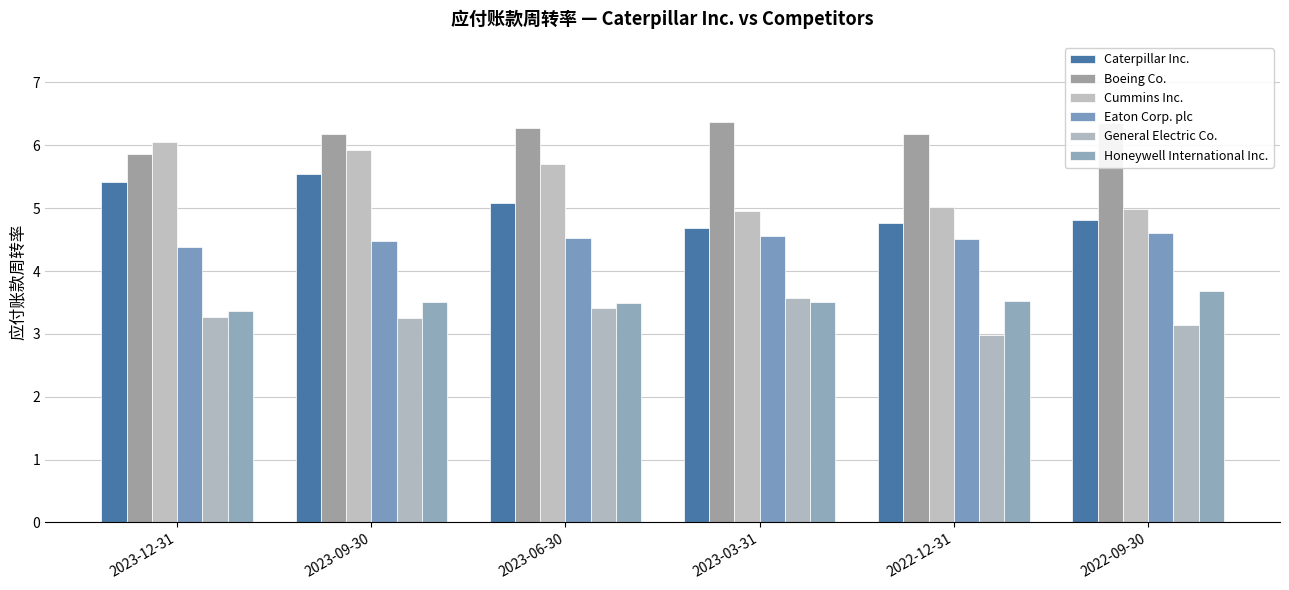

Reading right to left, transcribe all the data shown in this chart.

Caterpillar Inc.: 2022-09-30=4.8	2022-12-31=4.8	2023-03-31=4.7	2023-06-30=5.1	2023-09-30=5.5	2023-12-31=5.4
Boeing Co.: 2022-09-30=6.4	2022-12-31=6.2	2023-03-31=6.4	2023-06-30=6.3	2023-09-30=6.2	2023-12-31=5.9
Cummins Inc.: 2022-09-30=5.0	2022-12-31=5.0	2023-03-31=5.0	2023-06-30=5.7	2023-09-30=5.9	2023-12-31=6.1
Eaton Corp. plc: 2022-09-30=4.6	2022-12-31=4.5	2023-03-31=4.5	2023-06-30=4.5	2023-09-30=4.5	2023-12-31=4.4
General Electric Co.: 2022-09-30=3.1	2022-12-31=3.0	2023-03-31=3.6	2023-06-30=3.4	2023-09-30=3.3	2023-12-31=3.3
Honeywell International Inc.: 2022-09-30=3.7	2022-12-31=3.5	2023-03-31=3.5	2023-06-30=3.5	2023-09-30=3.5	2023-12-31=3.4